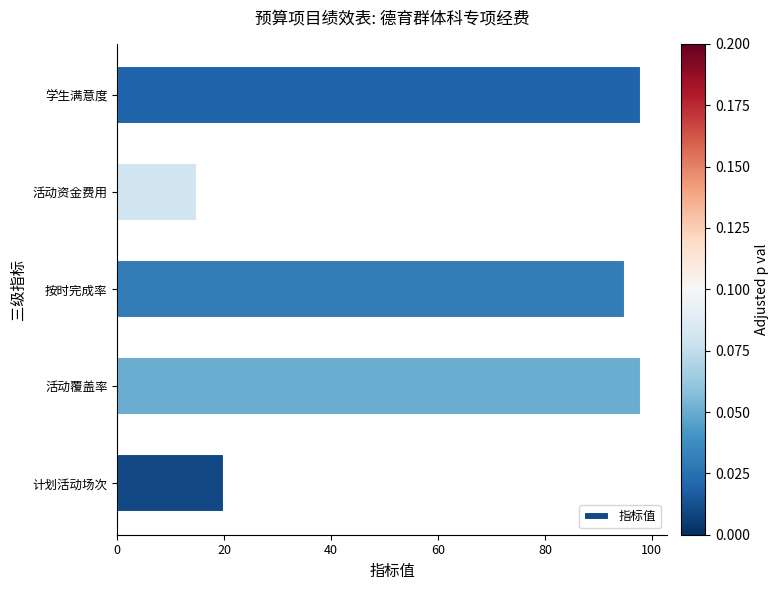

What is the change in value from 活动覆盖率 to 活动资金费用?

-83